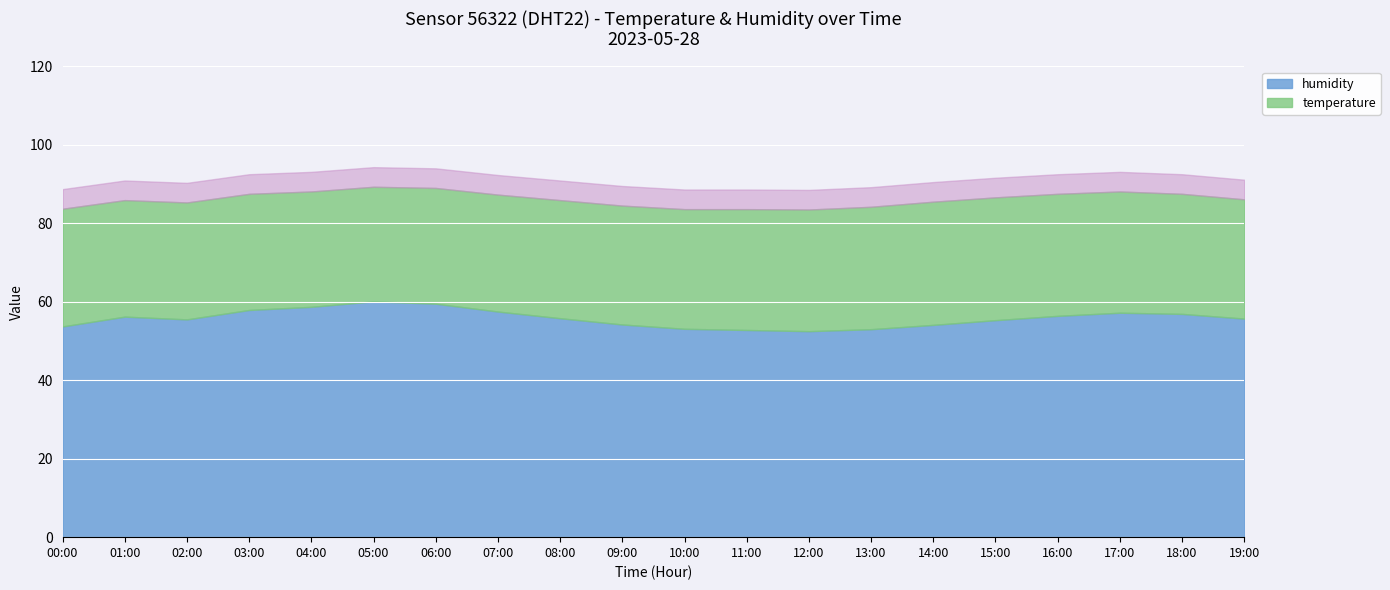

Where is temperature nearest to the value 30?

00:00